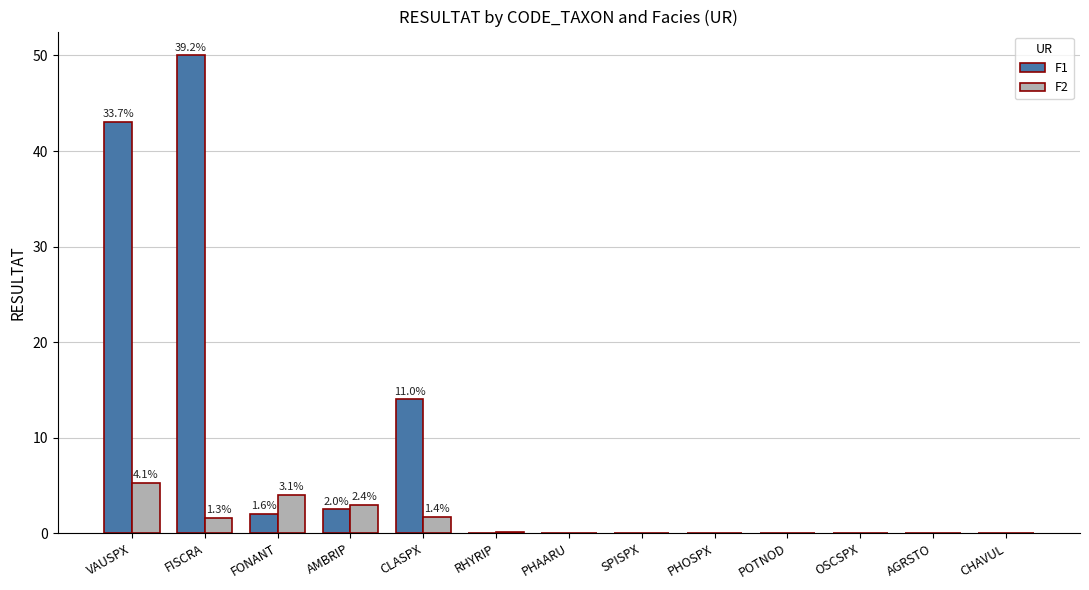

How many series are shown in this chart?

2